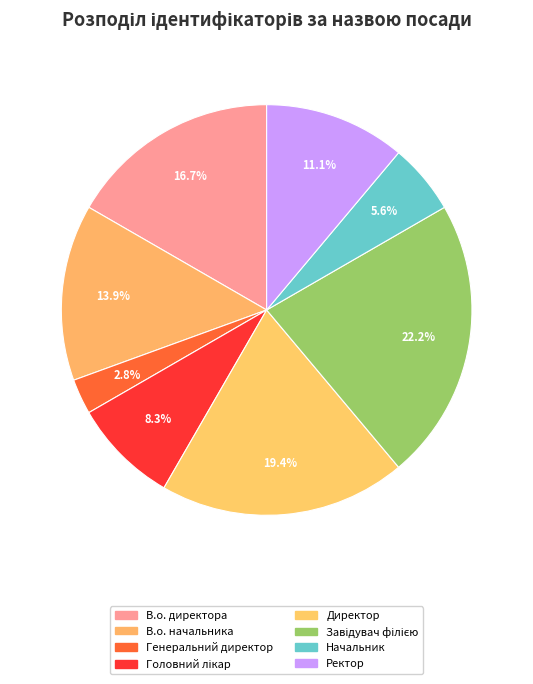

Combined, do Ректор and Завідувач філією account for over 50%?

No